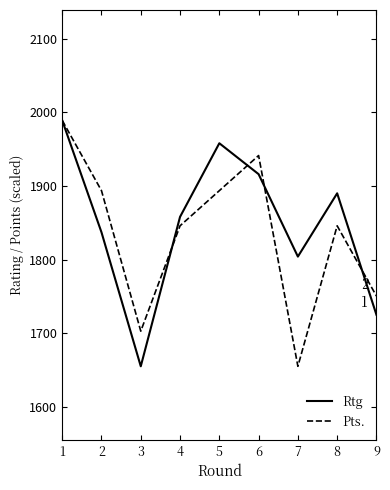

At which label does Pts. reach its peak?

1